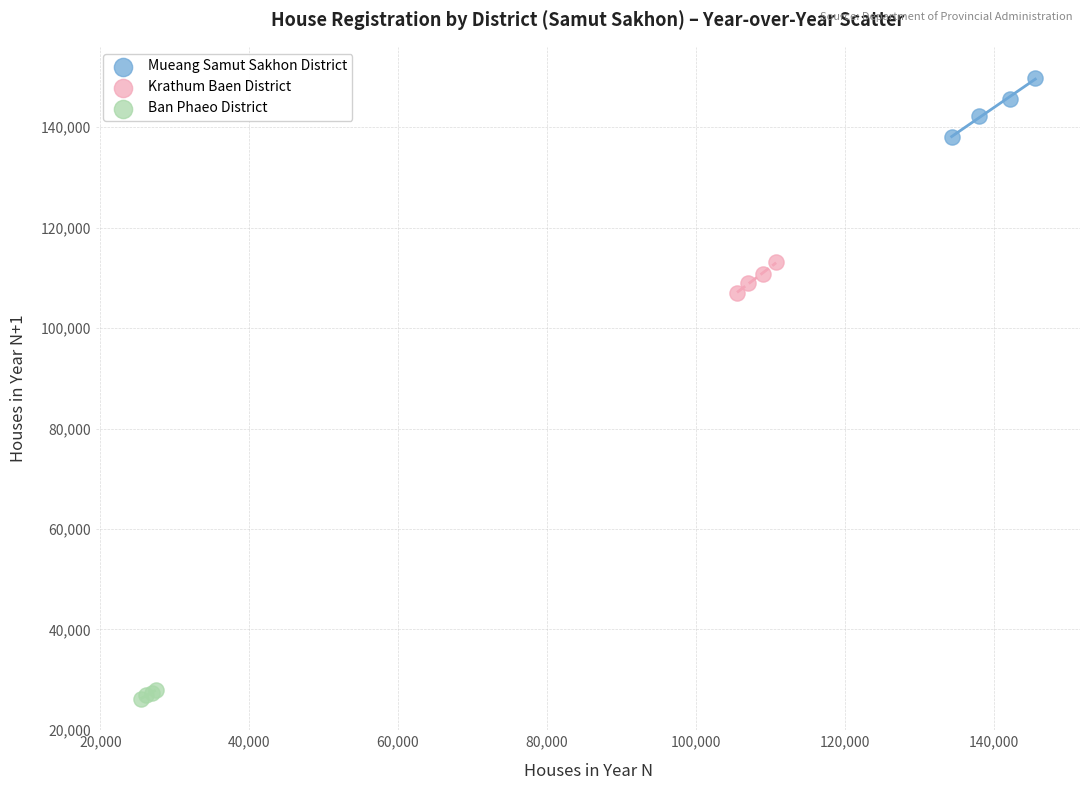

Which series contains the highest Y value?

Mueang Samut Sakhon District